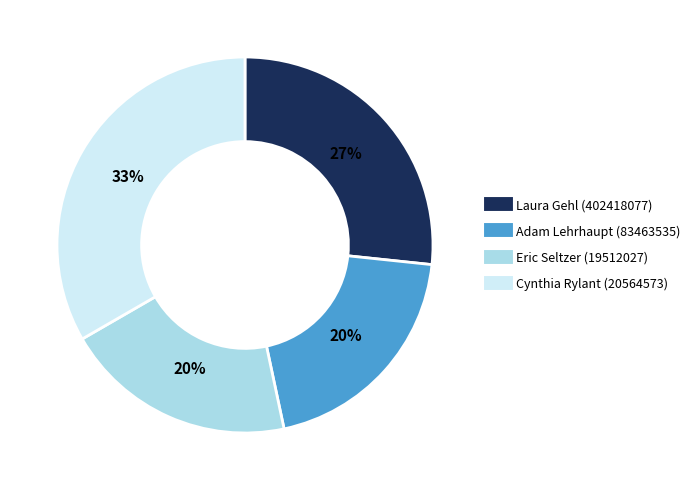

To the nearest percent, what is the difference between the largest and smallest slice percentages?

13%